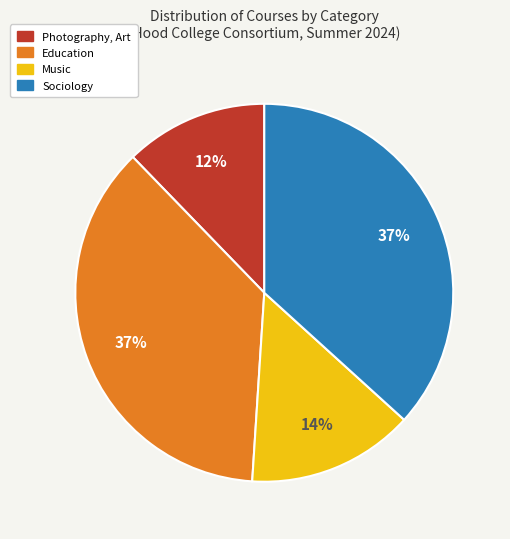

To the nearest percent, what is the average slice percentage?

25%